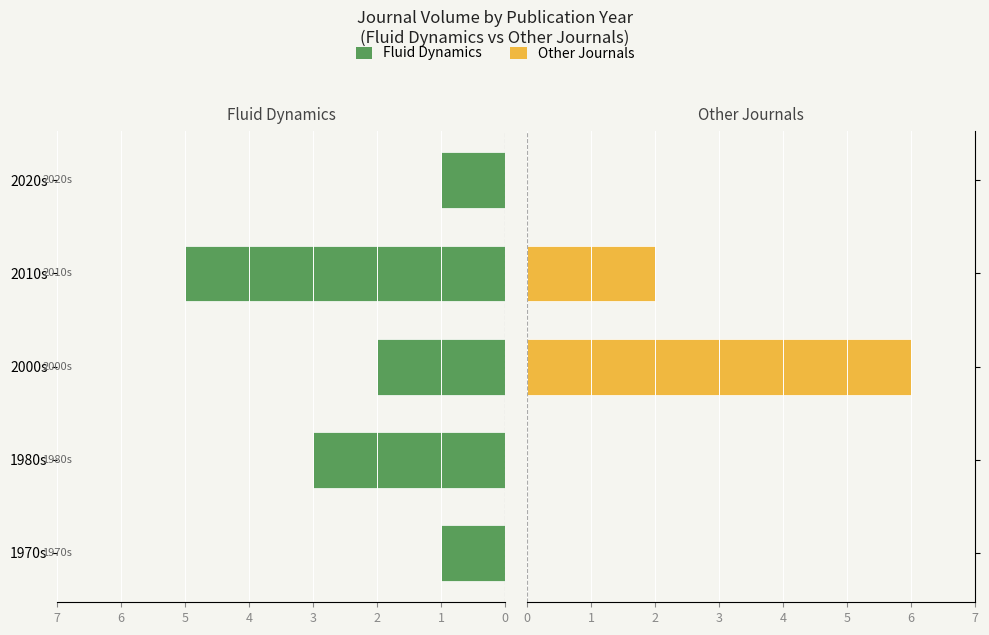

How many values in the Fluid Dynamics series exceed -2?

2